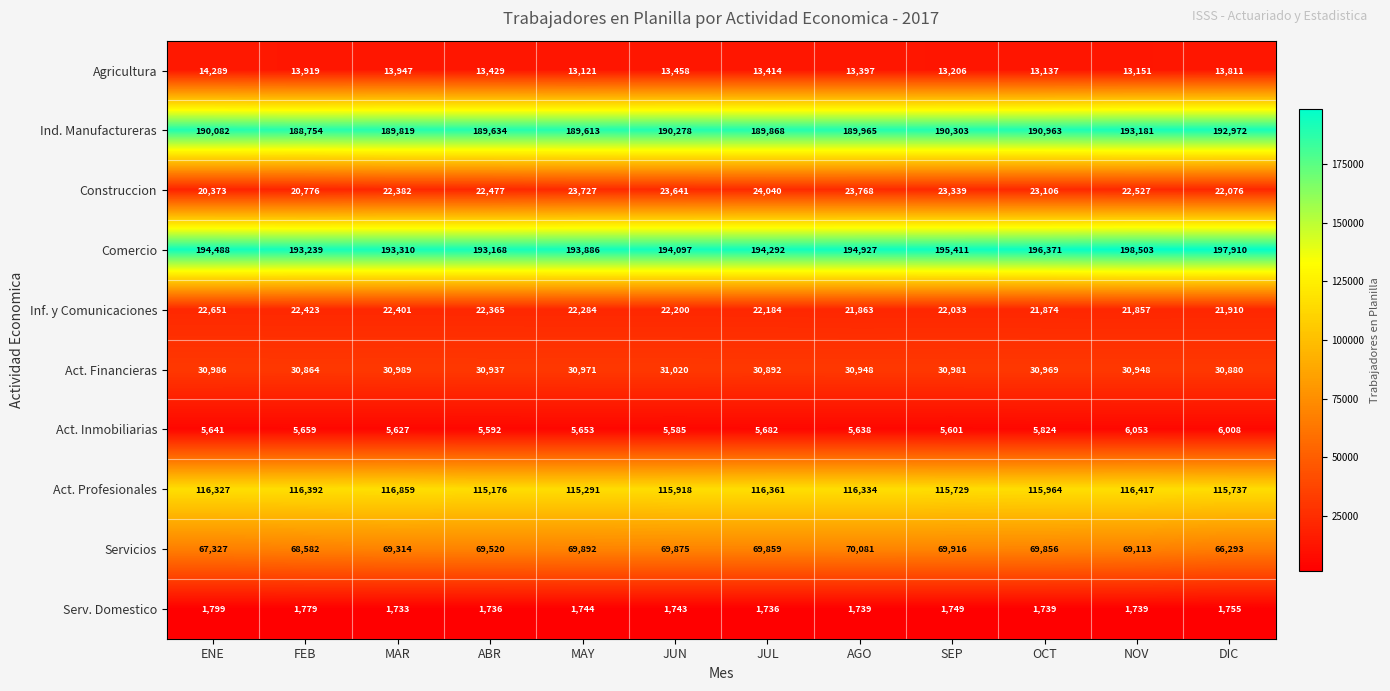

What is the difference between the second highest and minimum values in the Act. Inmobiliarias series?

423